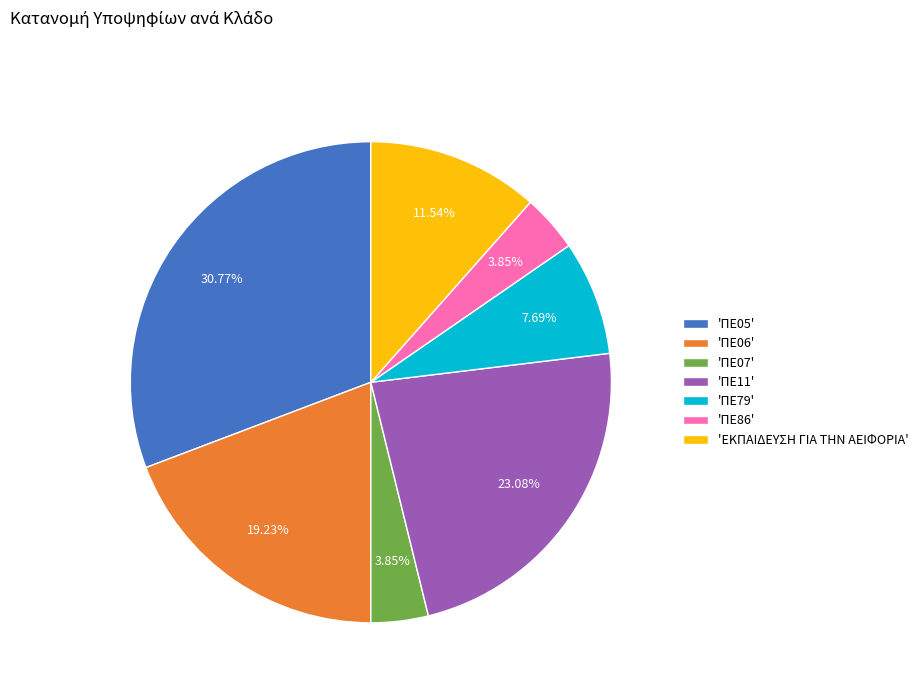

Count the number of slices in the pie.

7